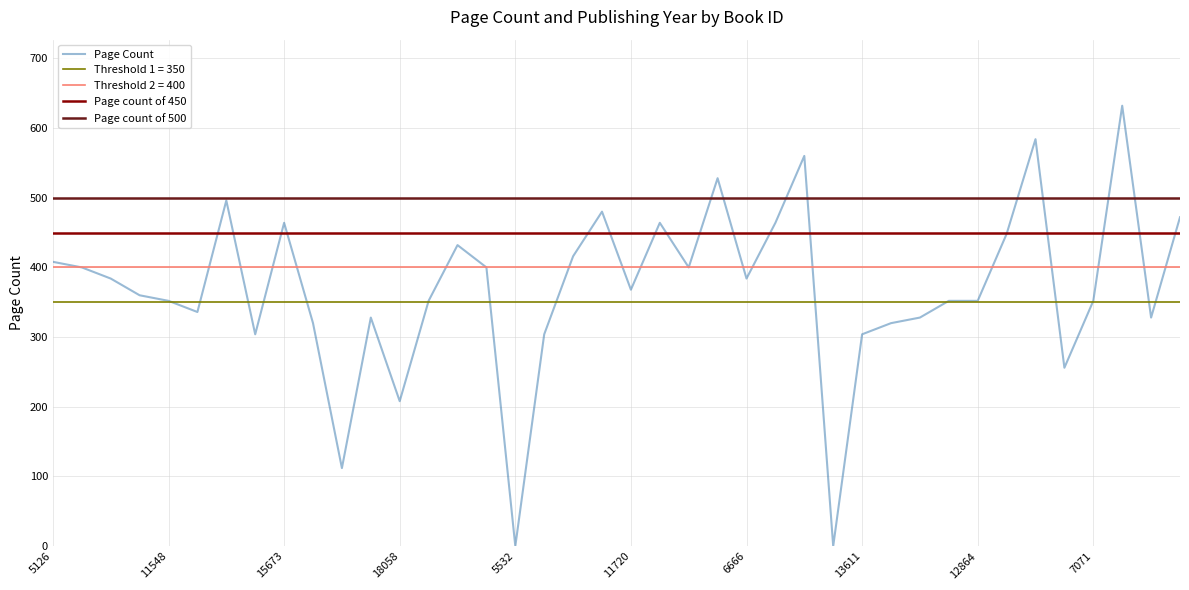

Reading left to right, extract all data points from this chart.

408	400	384	360	352	336	496	304	464	320	112	328	208	352	432	400	0	304	416	480	368	464	400	528	384	464	560	0	304	320	328	352	352	448	584	256	352	632	328	472